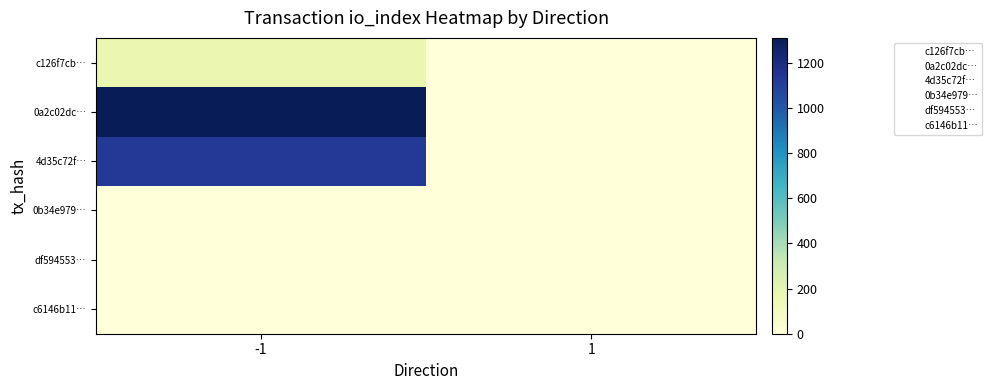

Rank the series by their maximum value, from highest to lowest.

0a2c02dc…, 4d35c72f…, c126f7cb…, df594553…, 0b34e979…, c6146b11…